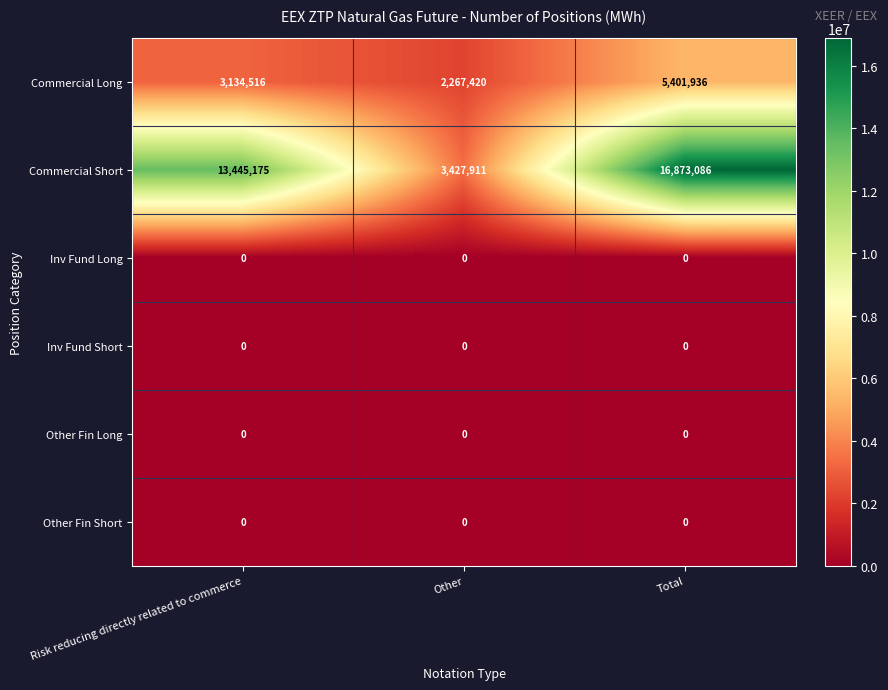

Which series has the largest total across all categories?

Commercial Short